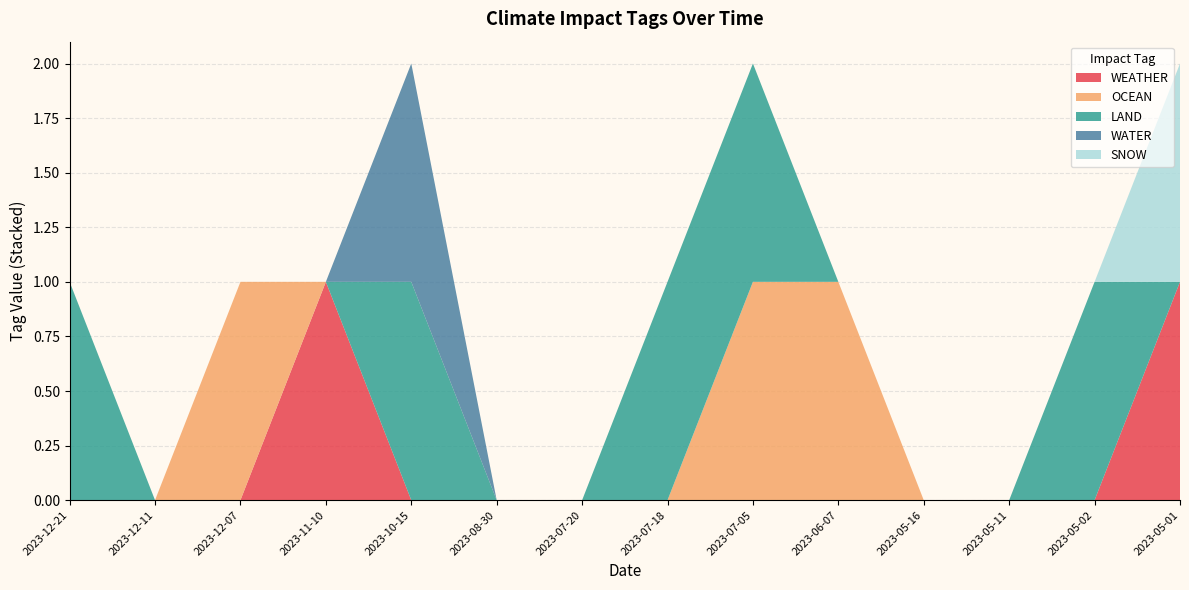

True or false: LAND and OCEAN intersect in this chart.

False